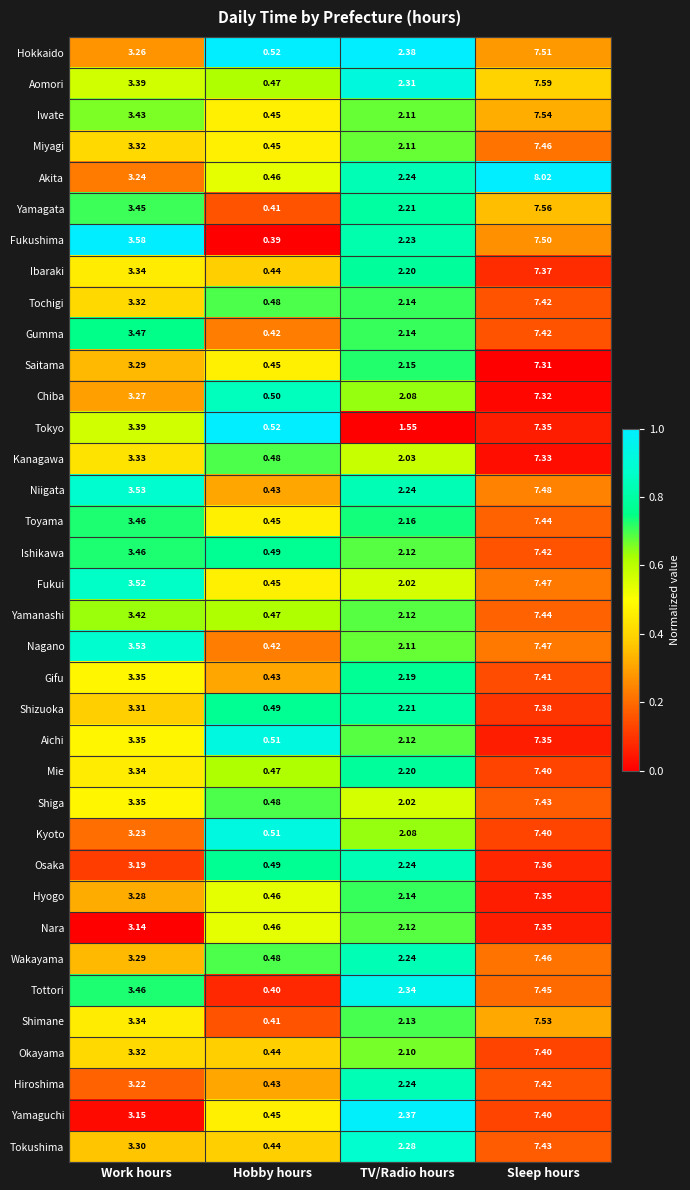

At which label does Shimane reach its peak?

Sleep hours